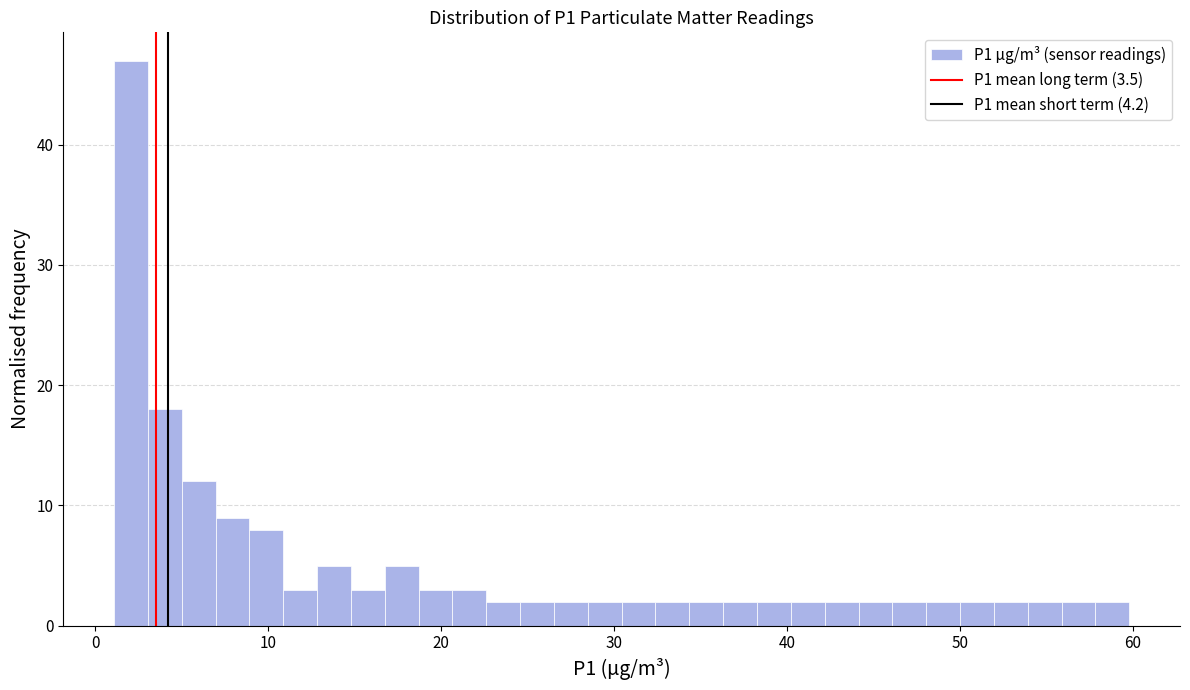

Around what value on the x-axis is the tallest bar? Give the approximate position of its centre, as read against the axis.

2